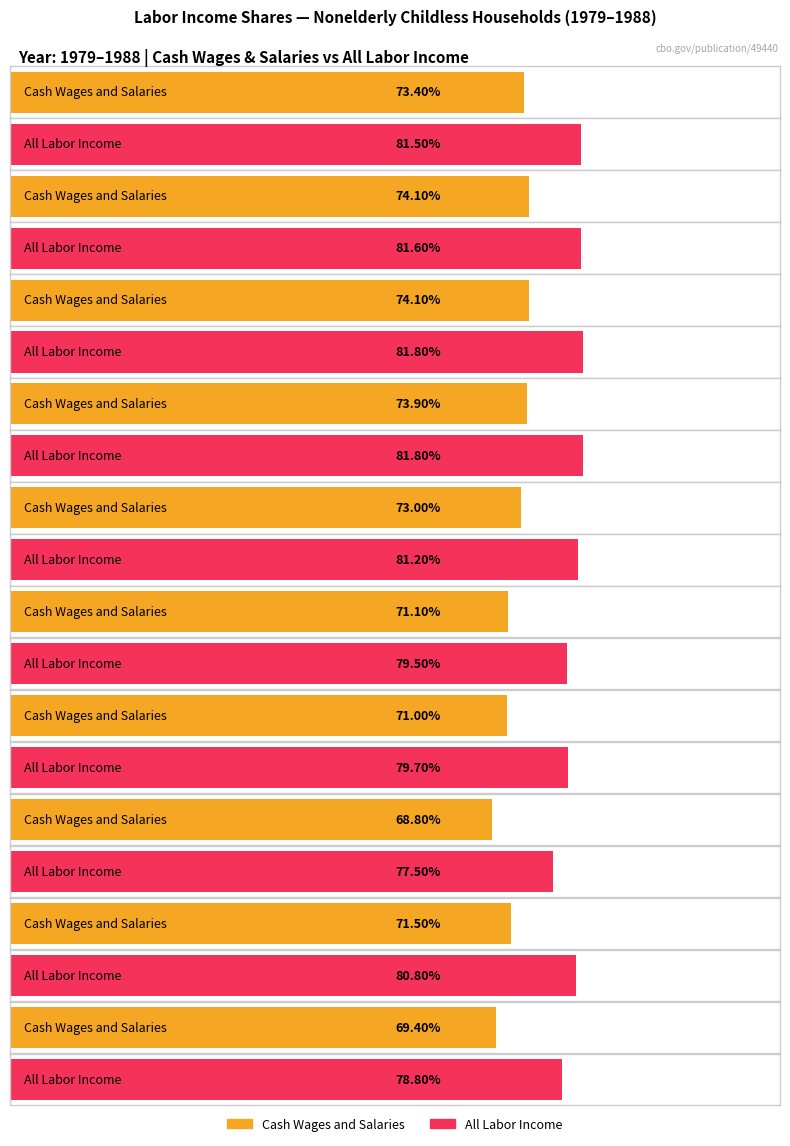

What is the spread (max minus min) of values at 1985?

8.7